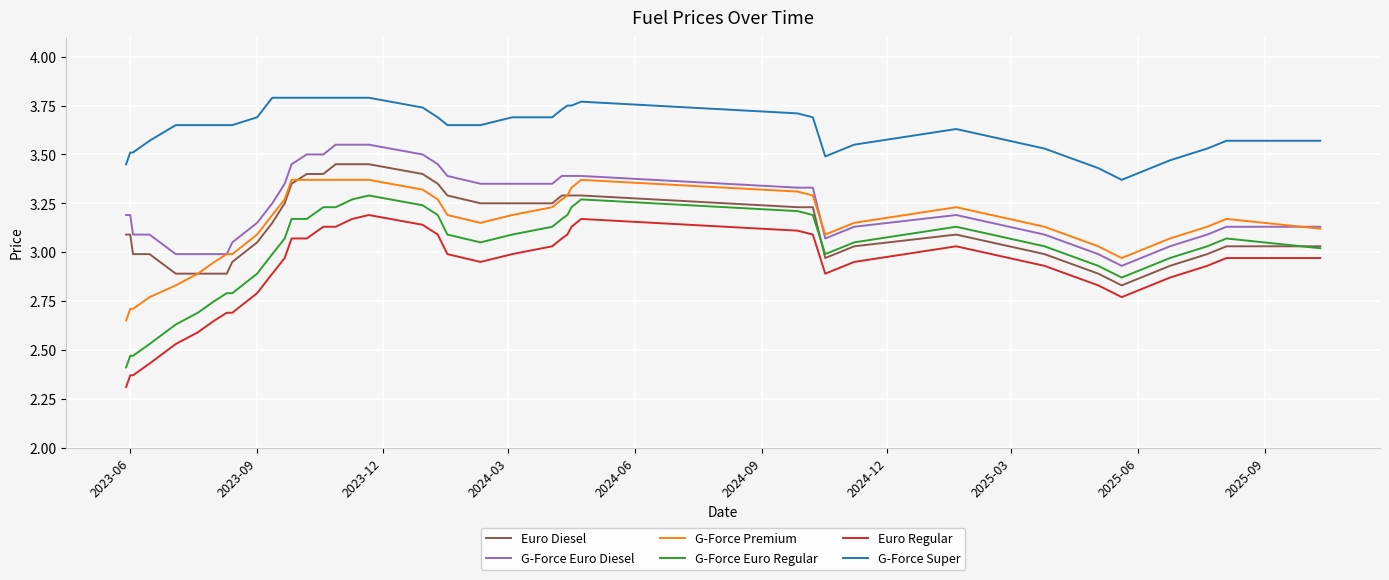

True or false: G-Force Premium and G-Force Euro Regular intersect in this chart.

False